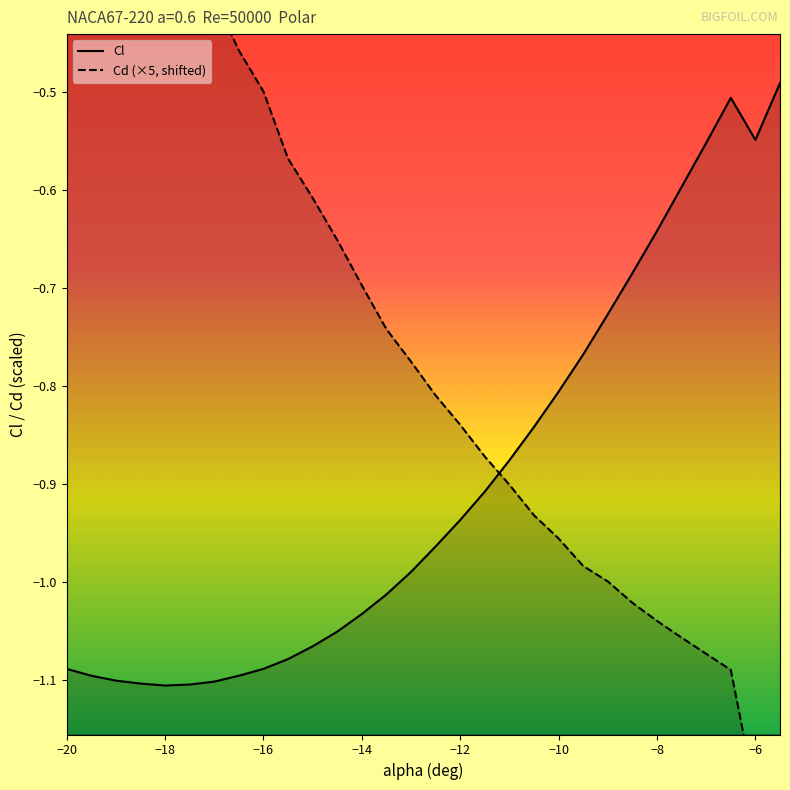

How many times do Cd (×5, shifted) and Cl cross each other?

1